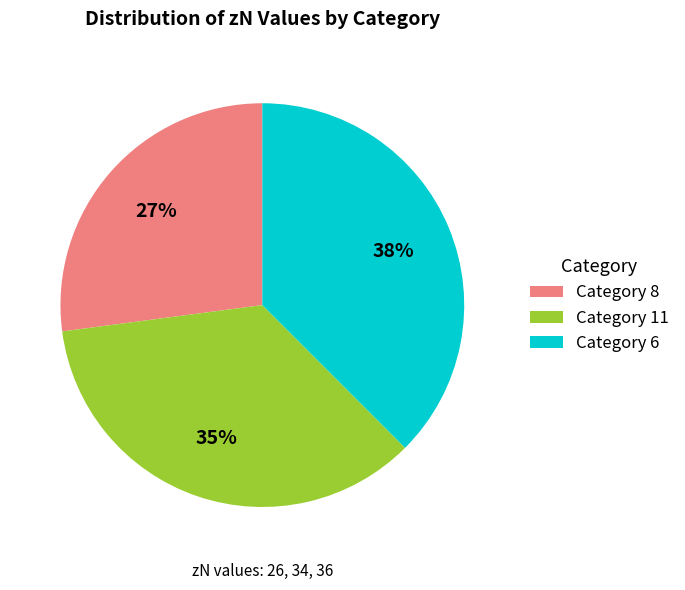

Does any single category account for the majority?

No